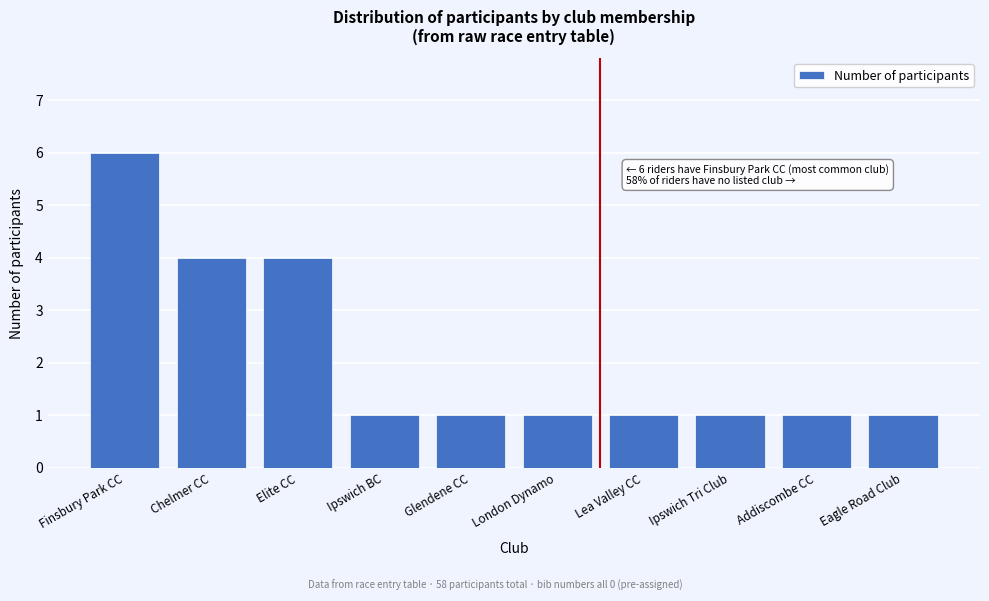

Reading left to right, transcribe all the data shown in this chart.

6	4	4	1	1	1	1	1	1	1